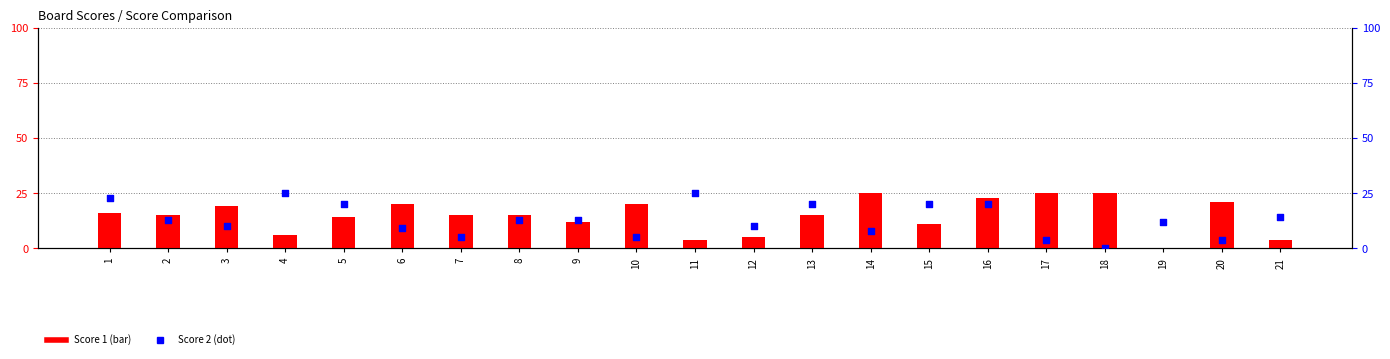

Which series contains the highest Y value?

Score 1